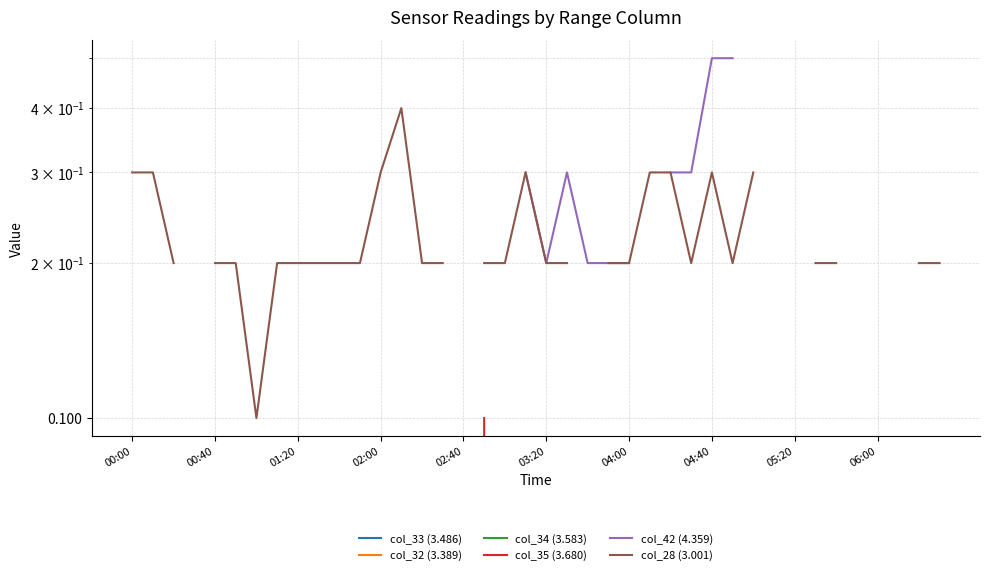

True or false: col_35 (3.680) has more than 1 points higher than both neighbors.

False